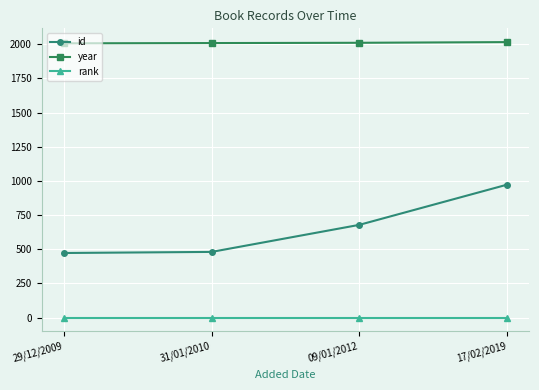

The id series shows 679 at 09/01/2012. True or false?

True